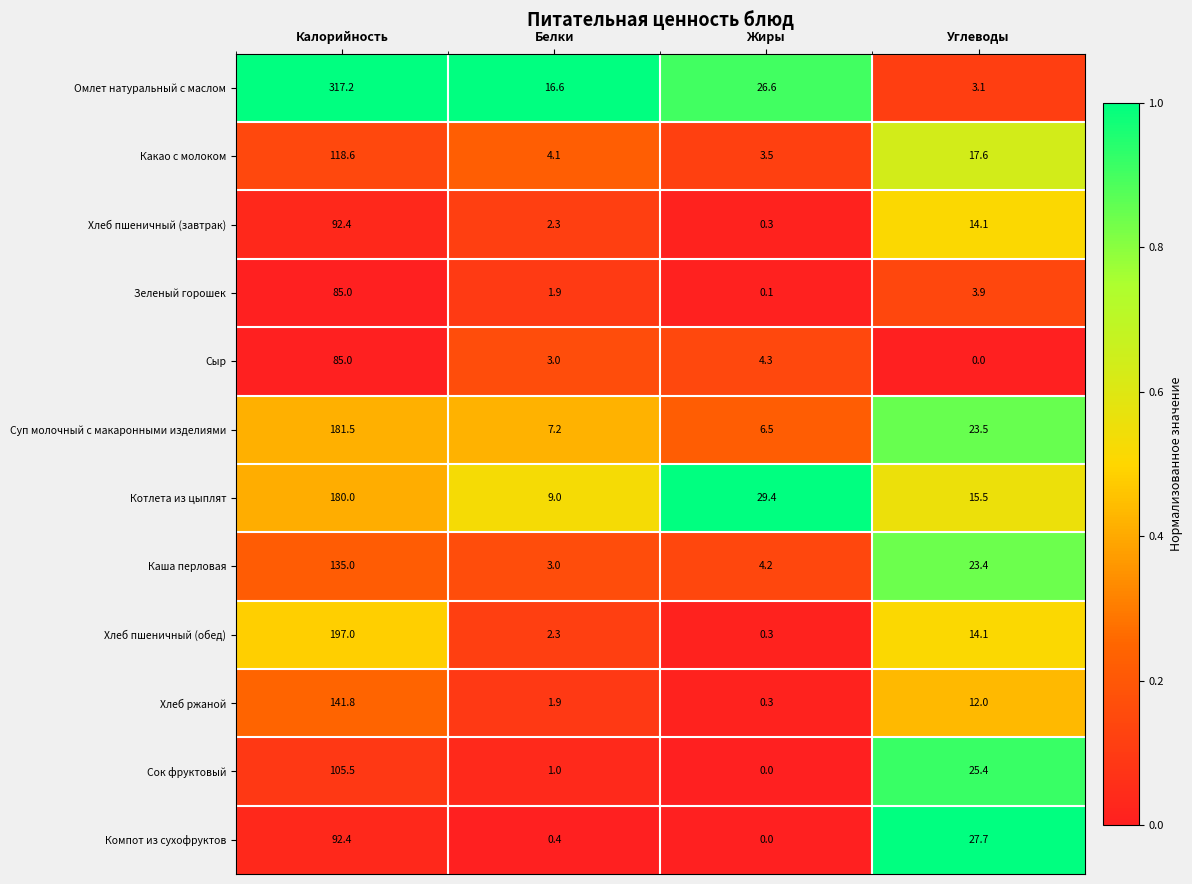

What is the difference between the maximum and minimum values in the Хлеб пшеничный (завтрак) series?

92.1